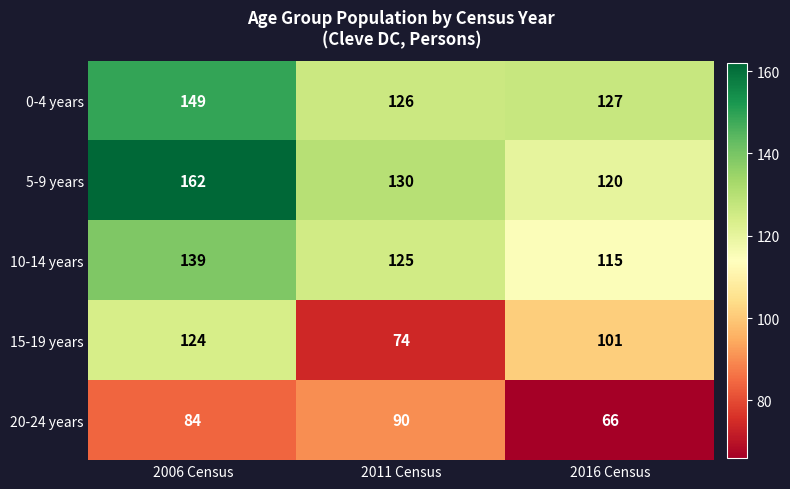

What is the smallest value displayed?

66